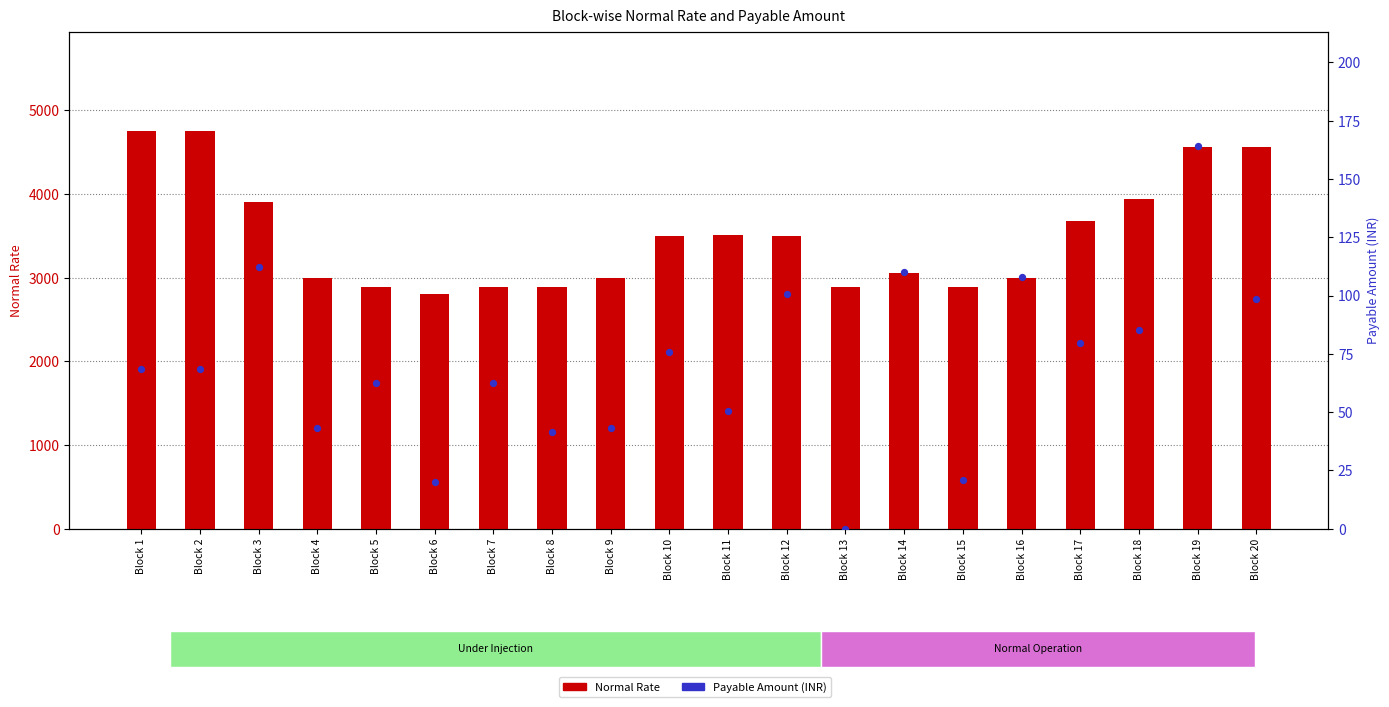

What are all the series names shown in the legend?

Normal Rate, Payable Amount (INR)